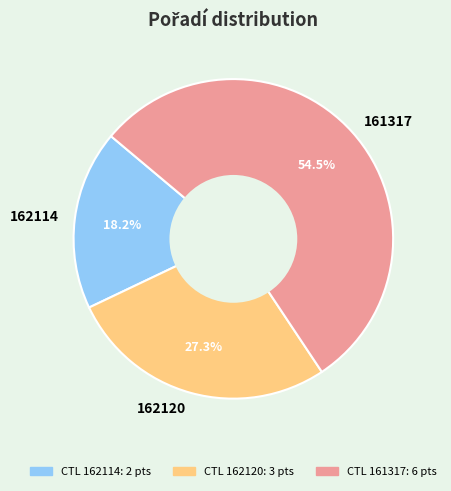

Does 162120 account for over 50% of the chart?

No